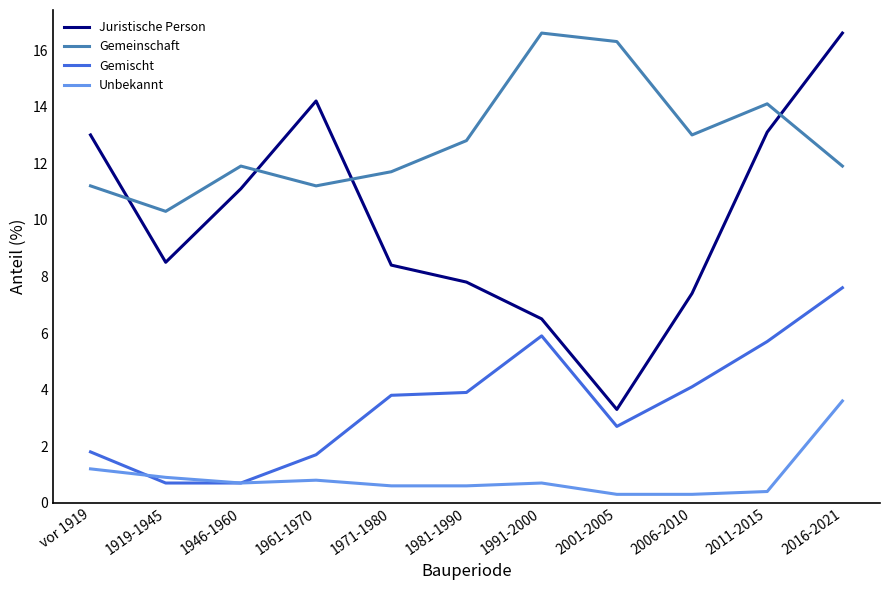

The value of Unbekannt at 1946-1960 is 0.7. True or false?

True